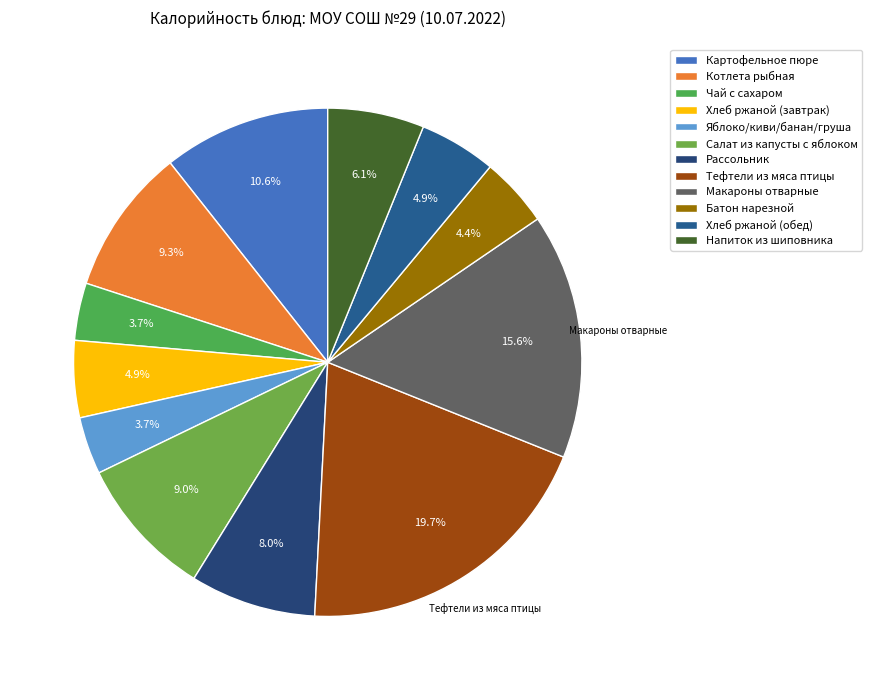

What percentage do Котлета рыбная and Рассольник together represent?

17.3%